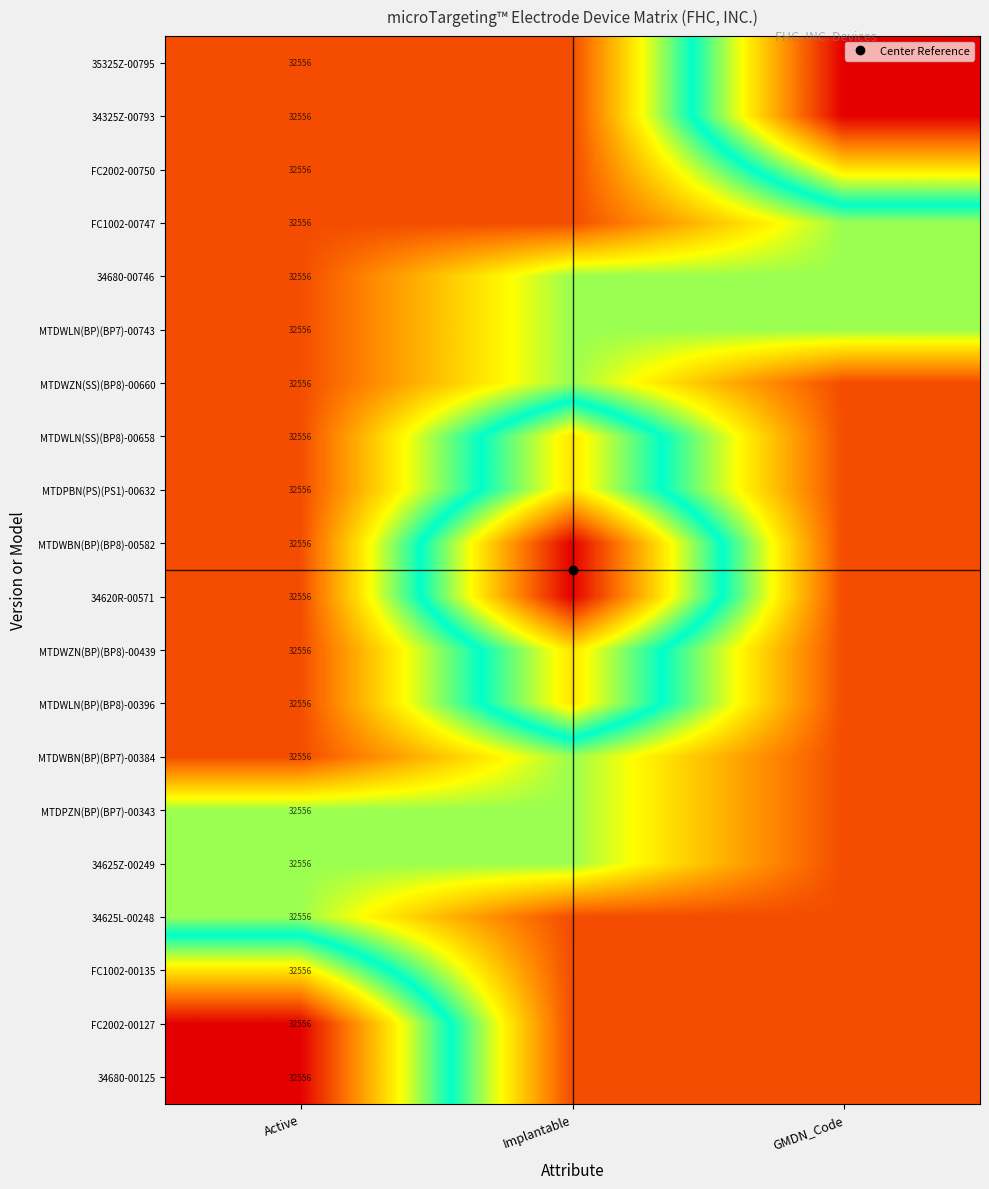

Rank the series by their maximum value, from highest to lowest.

35325Z-00795, 34325Z-00793, MTDWBN(BP)(BP8)-00582, 34620R-00571, FC2002-00127, 34680-00125, FC2002-00750, MTDWLN(SS)(BP8)-00658, MTDPBN(PS)(PS1)-00632, MTDWZN(BP)(BP8)-00439, MTDWLN(BP)(BP8)-00396, FC1002-00135, FC1002-00747, 34680-00746, MTDWLN(BP)(BP7)-00743, MTDWZN(SS)(BP8)-00660, MTDWBN(BP)(BP7)-00384, MTDPZN(BP)(BP7)-00343, 34625Z-00249, 34625L-00248